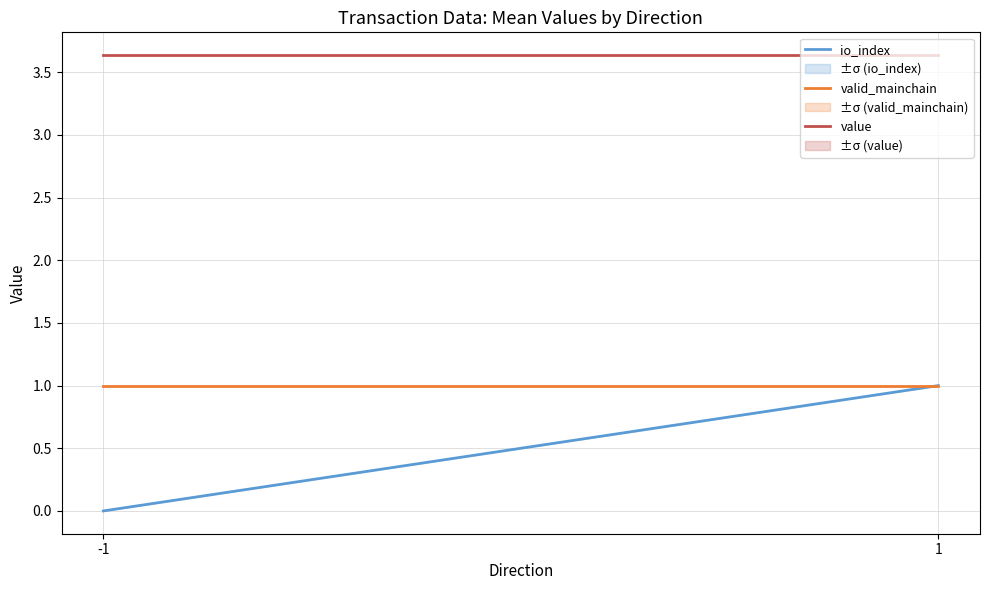

What is the average value of the value series?

3.6